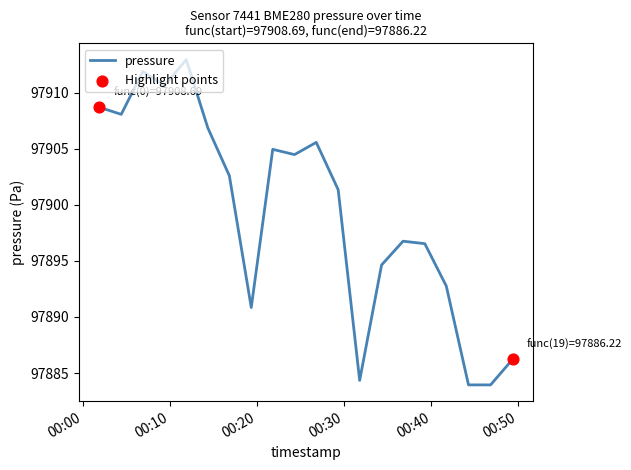

What is the smallest value displayed?

97883.9